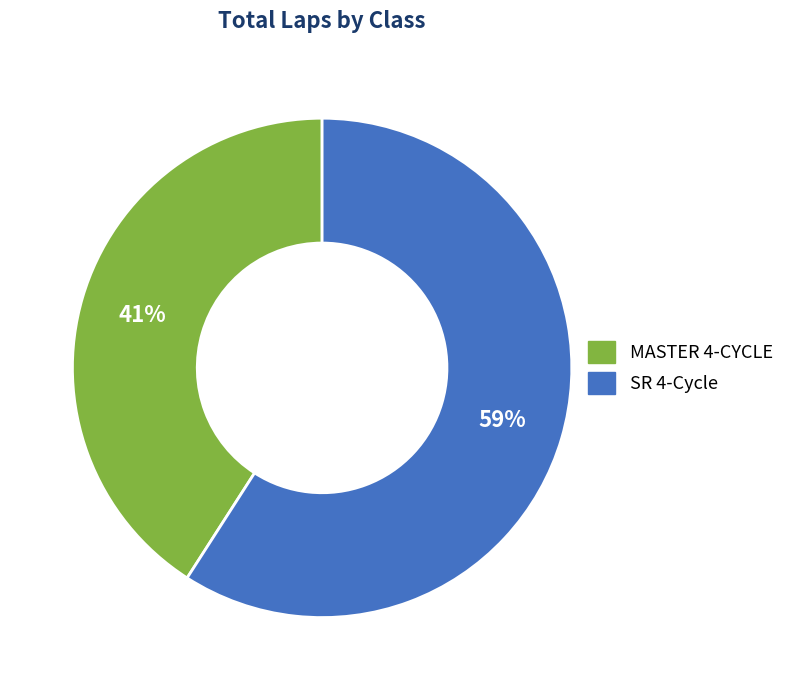

Do SR 4-Cycle and MASTER 4-CYCLE together represent more than half of the pie?

Yes